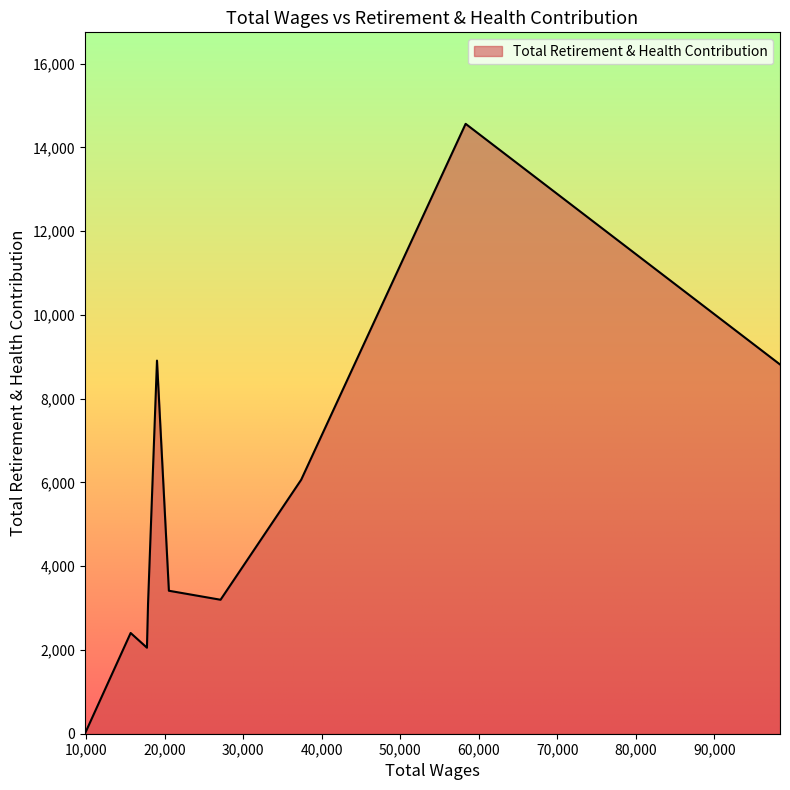

What is the average value?

5253